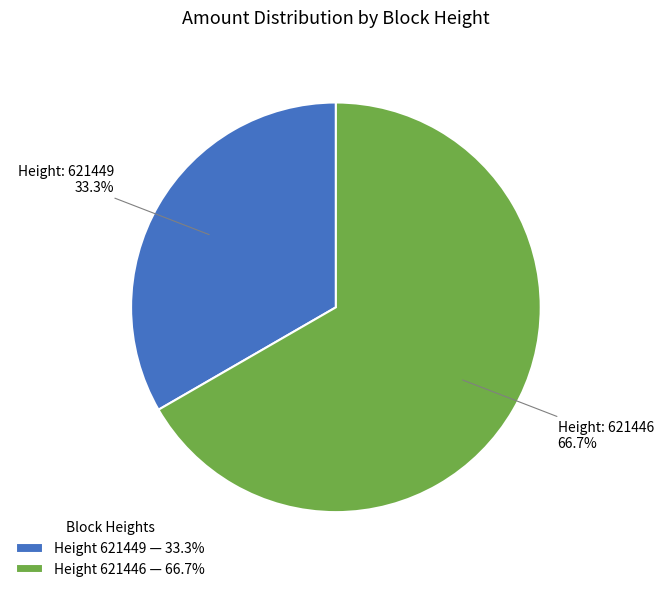

Which category has the biggest portion of the pie?

Height 621446 — 66.7%